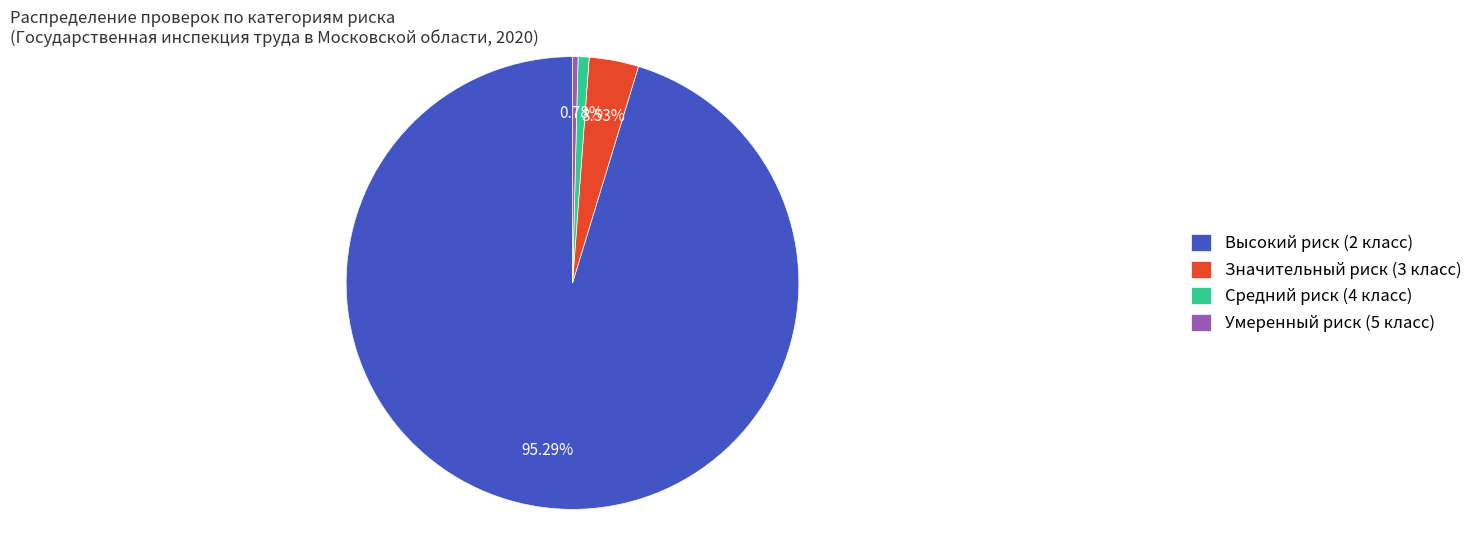

What percentage is the Средний риск (4 класс) slice, to the nearest percent?

1%